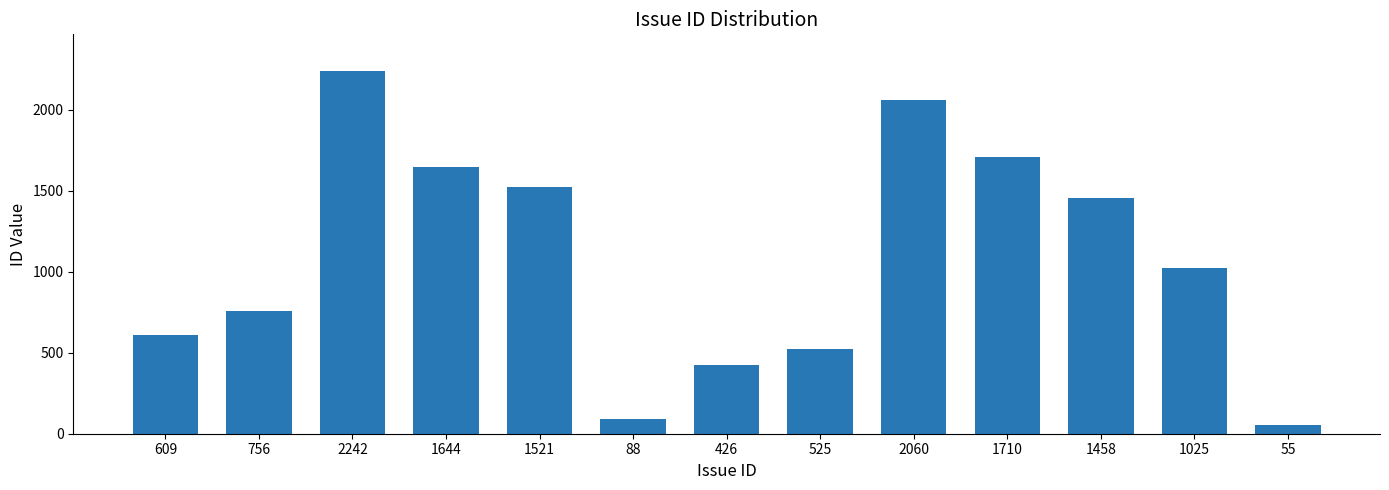

What is the sum of the values at 88 and 426?

514